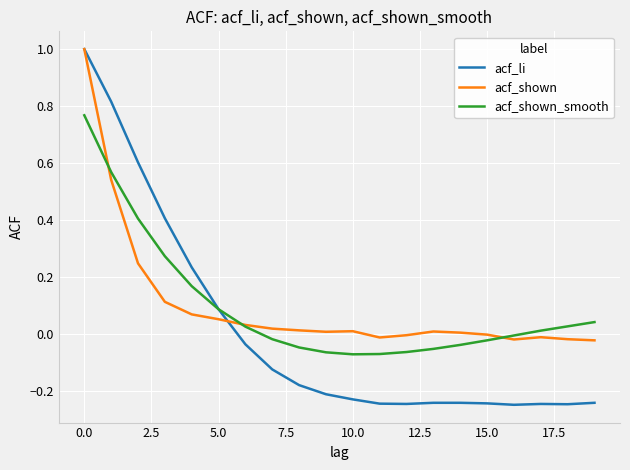

What is the highest value of the acf_shown series?

1.0